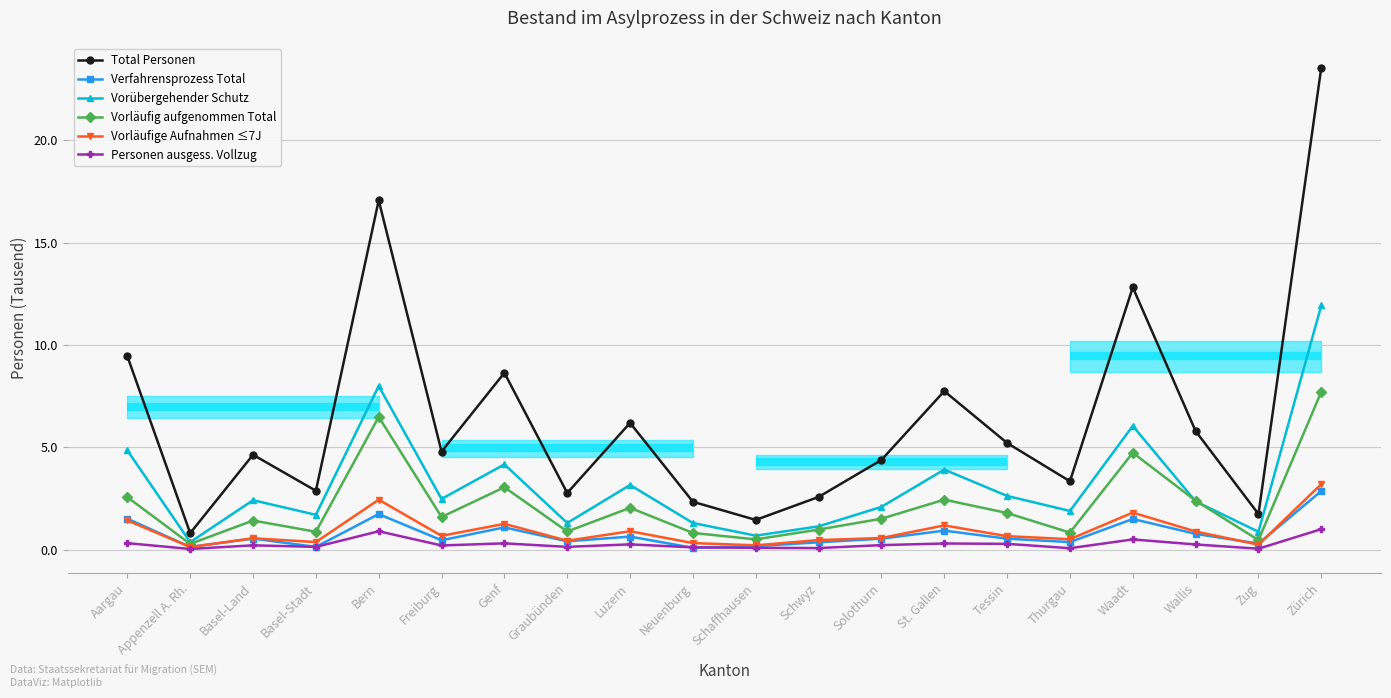

What is the label of the 19th point from the right?

Appenzell A. Rh.